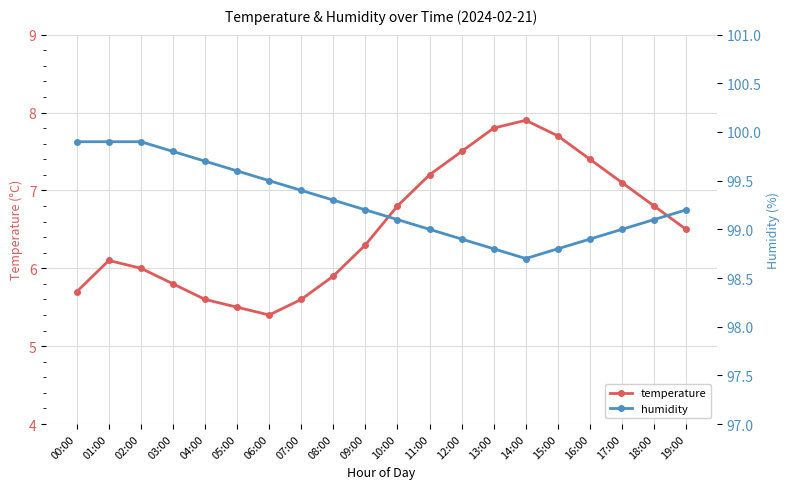

True or false: humidity and temperature cross at least once.

False